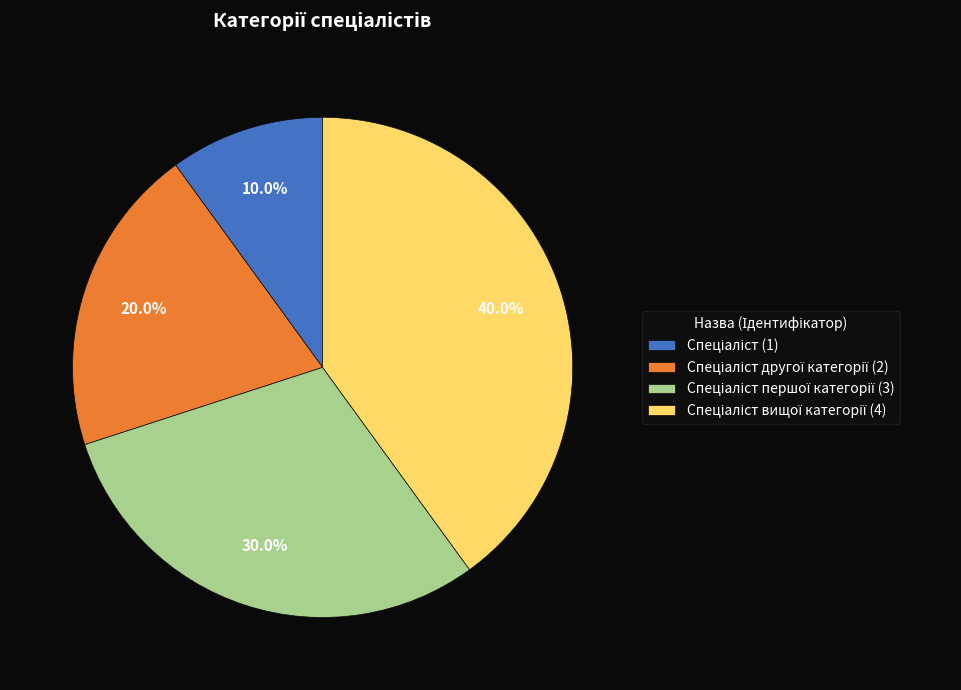

To the nearest percent, what is the difference between the largest and smallest slice percentages?

30%